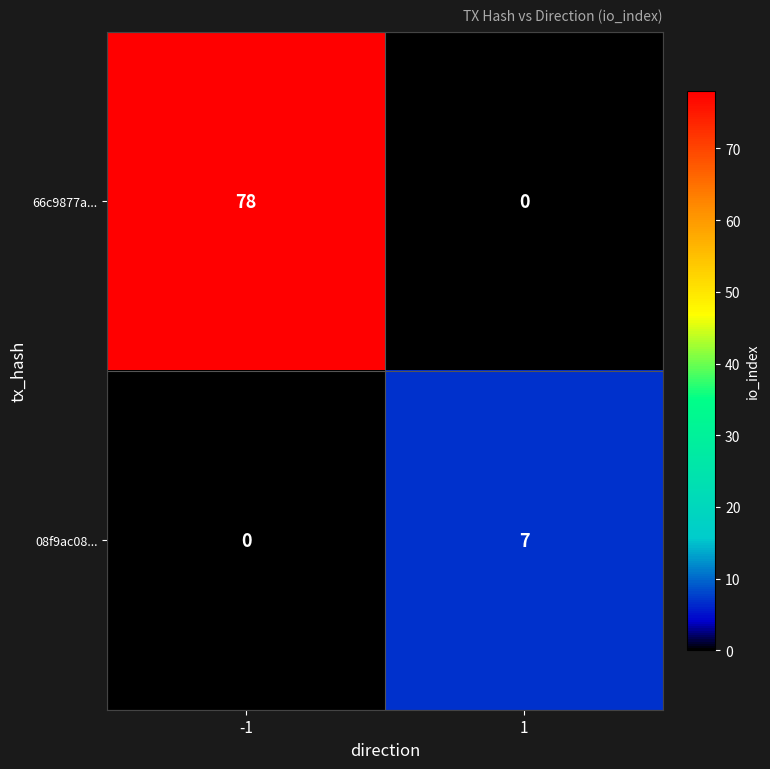

What is the total value across all series at 1?

7